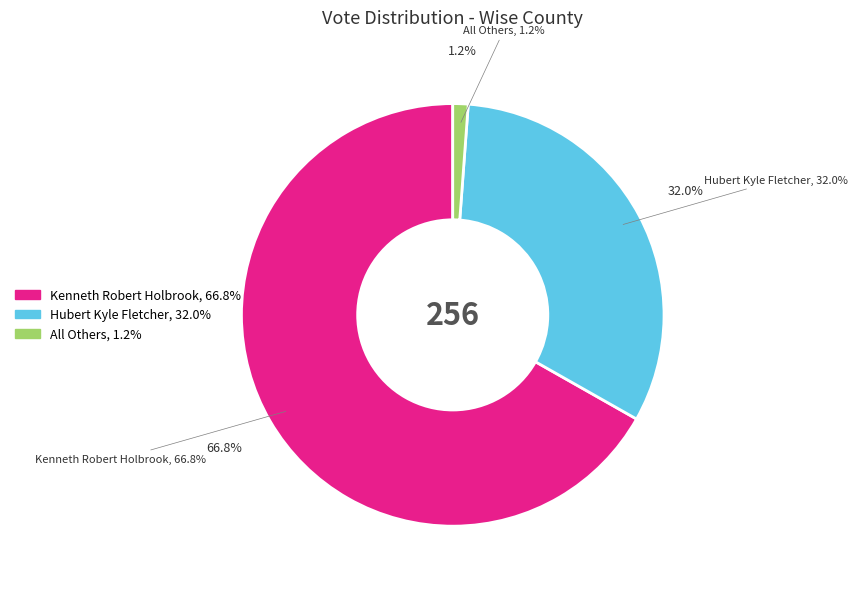

The Hubert Kyle Fletcher slice represents 40% of the pie. True or false?

False